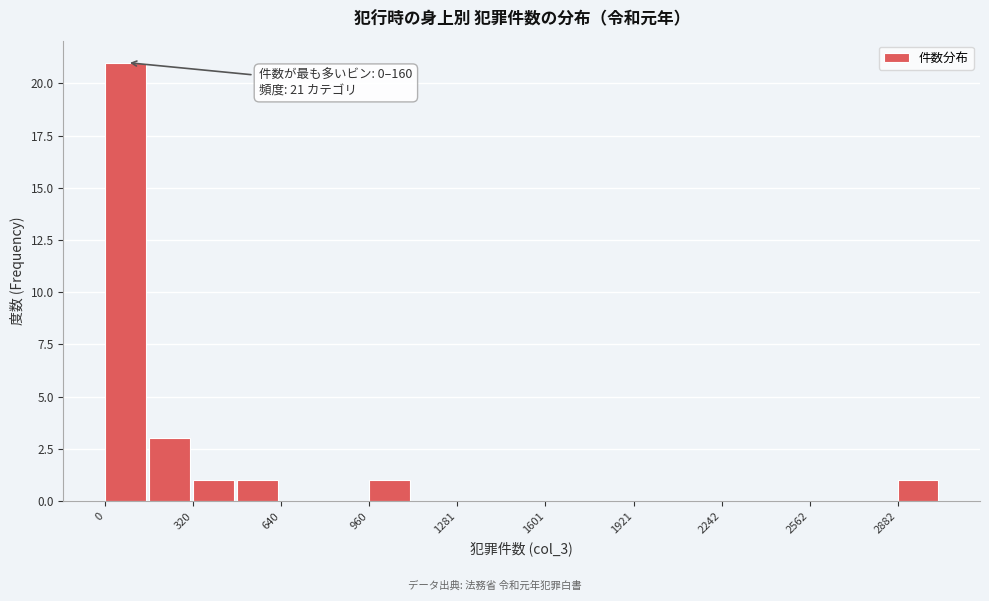

Around what value on the x-axis is the tallest bar? Give the approximate position of its centre, as read against the axis.

50